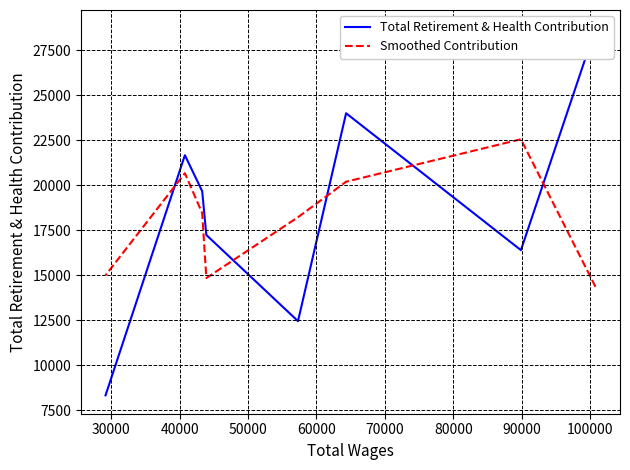

True or false: Total Retirement & Health Contribution and Smoothed Contribution cross at least once.

True